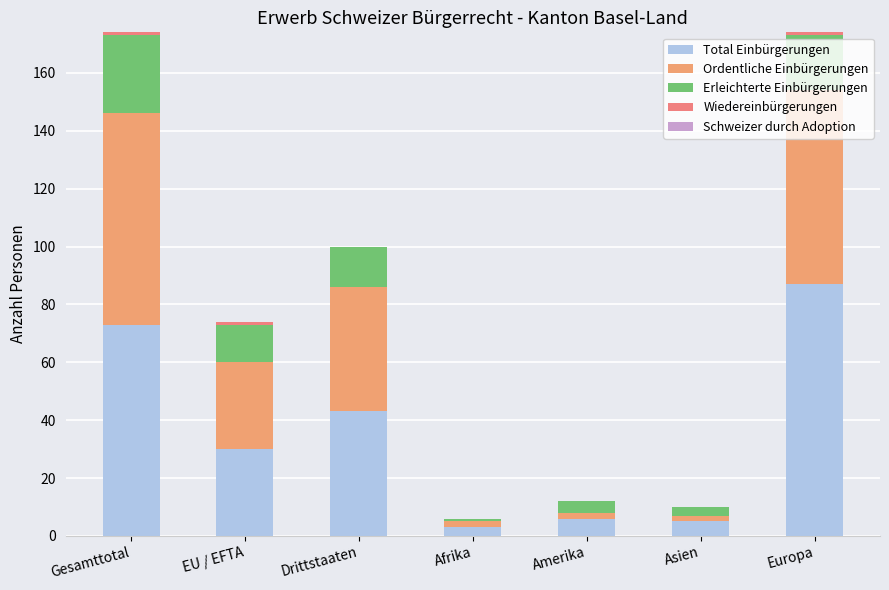

How many distinct data groups are displayed?

4